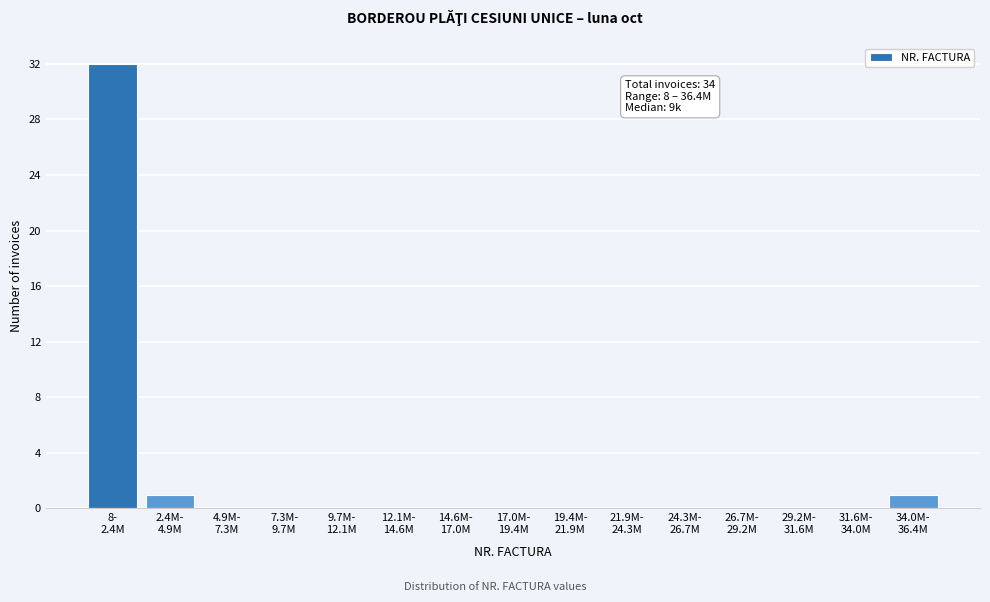

What is the greatest value displayed?

32